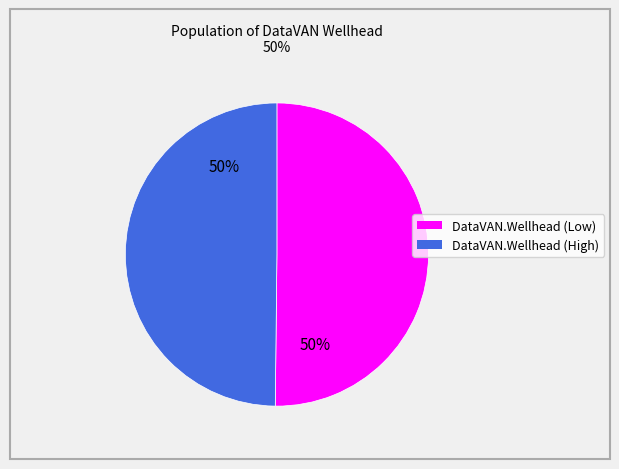

To the nearest percent, what is the average slice percentage?

50%